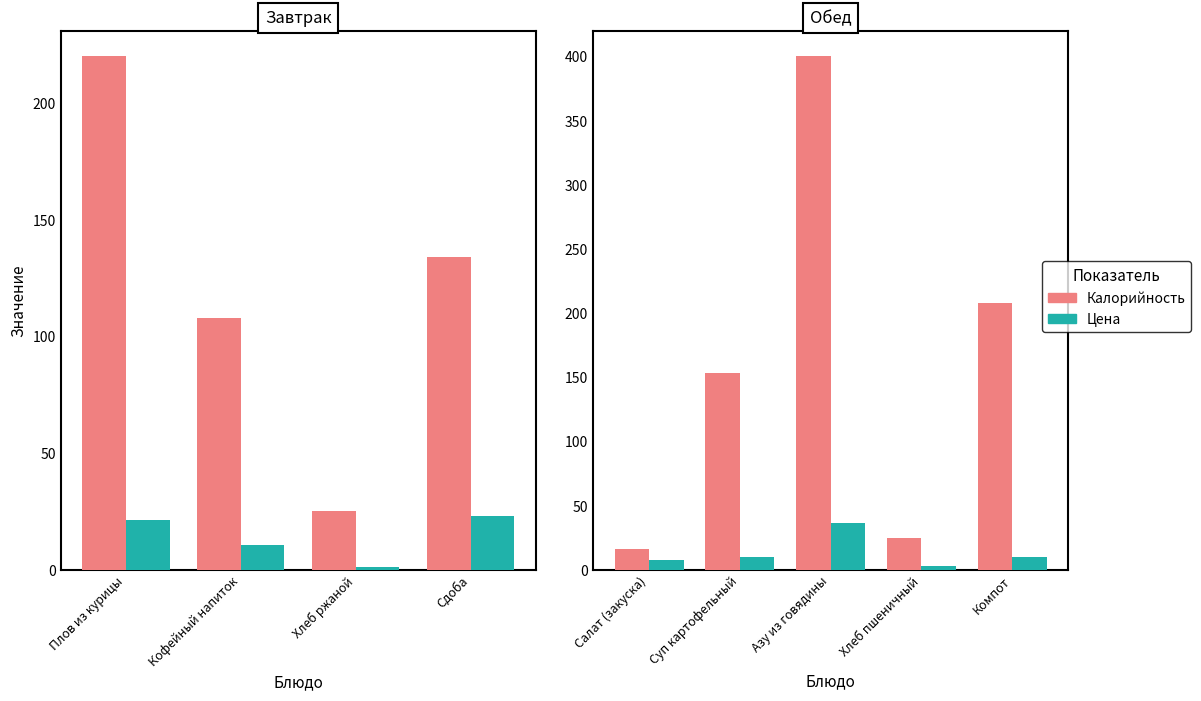

How many data points does each series have?

5